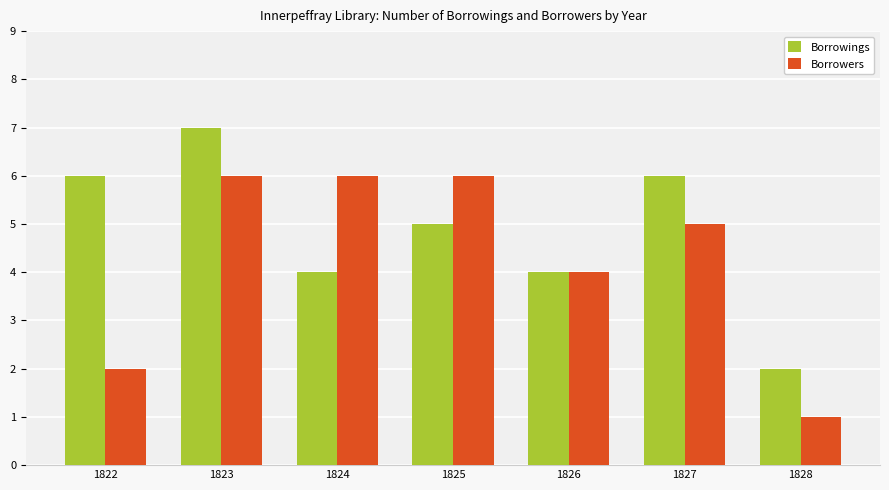

Which category has the lowest value in the Borrowings series?

1828